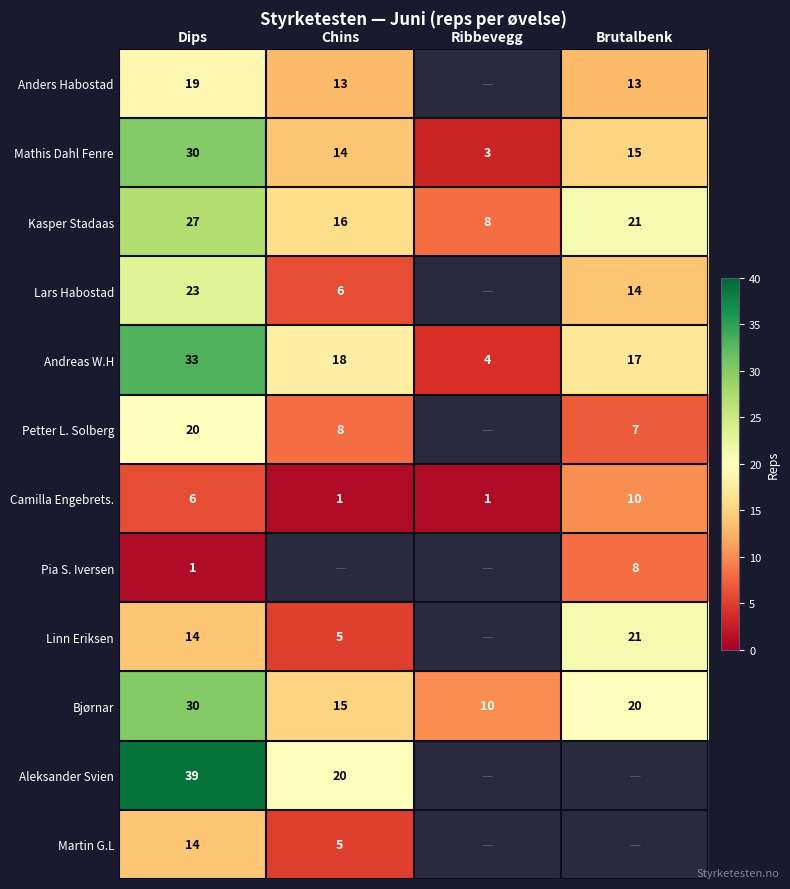

What is the sum of the Linn Eriksen values at Chins and Brutalbenk?

26